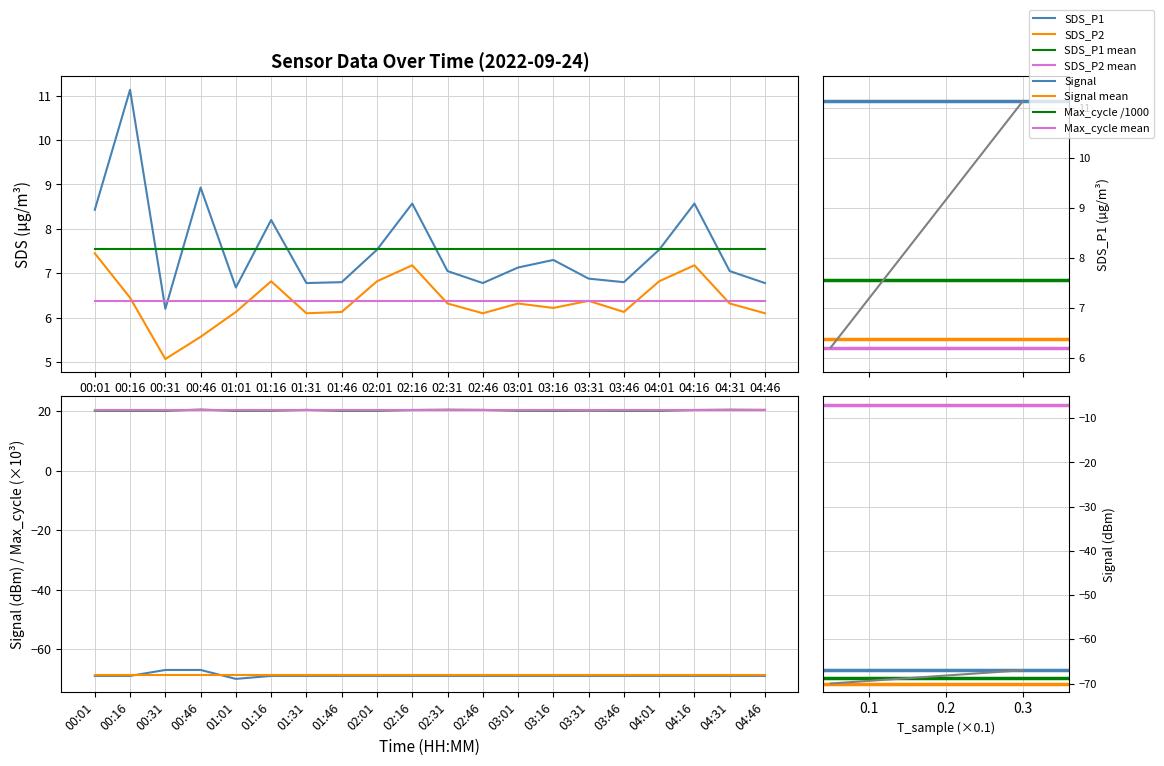

Reading right to left, extract all data points from this chart.

SDS_P1: 6.8	7.0	8.6	7.5	6.8	6.9	7.3	7.1	6.8	7.0	8.6	7.5	6.8	6.8	8.2	6.7	8.9	6.2	11.1	8.4
SDS_P2: 6.1	6.3	7.2	6.8	6.1	6.4	6.2	6.3	6.1	6.3	7.2	6.8	6.1	6.1	6.8	6.1	5.6	5.1	6.5	7.5
Signal: -69.0	-69.0	-69.0	-69.0	-69.0	-69.0	-69.0	-69.0	-69.0	-69.0	-69.0	-69.0	-69.0	-69.0	-69.0	-70.0	-67.0	-67.0	-69.0	-69.0
Max_cycle: 20.4	20.5	20.4	20.2	20.2	20.2	20.2	20.2	20.4	20.5	20.4	20.2	20.2	20.4	20.2	20.2	20.5	20.2	20.2	20.2